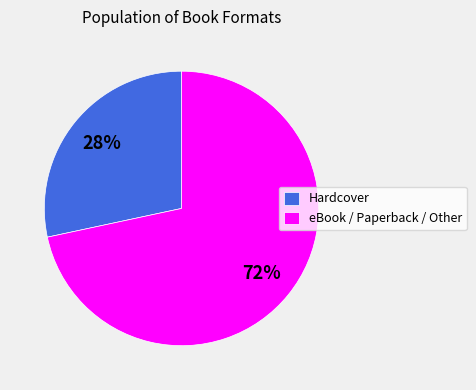

To the nearest percent, what portion does Hardcover represent?

28%